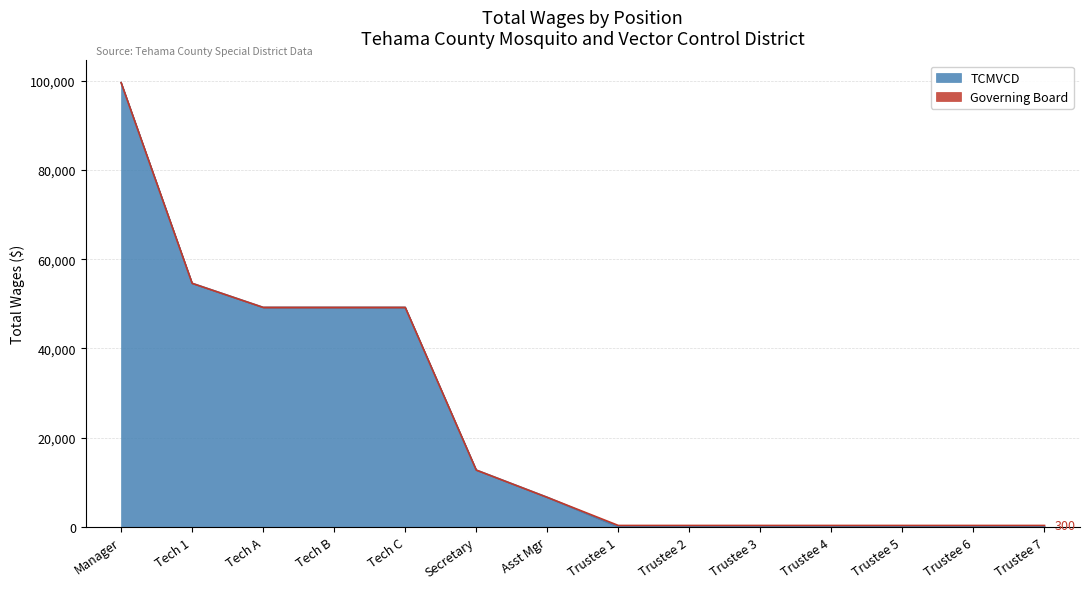

At which category is the sum across all series the highest?

Manager